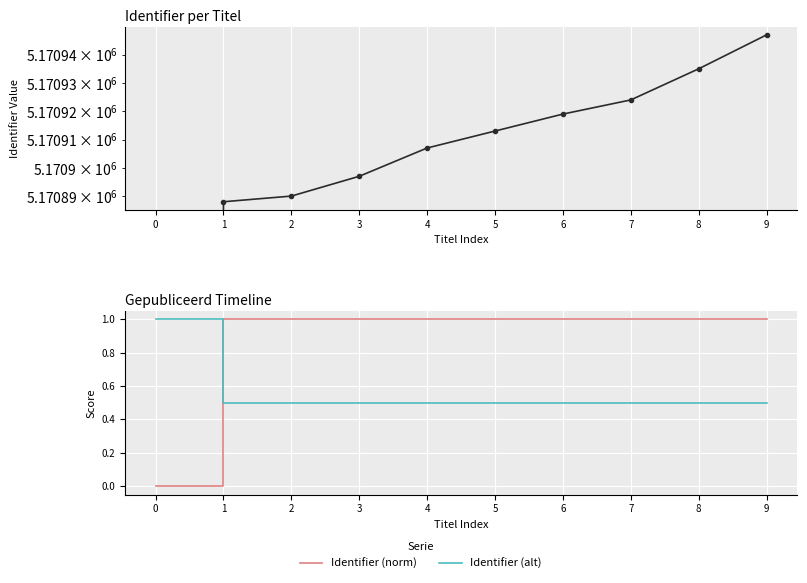

What is the approximate value of Identifier (norm) at 4?

1.0